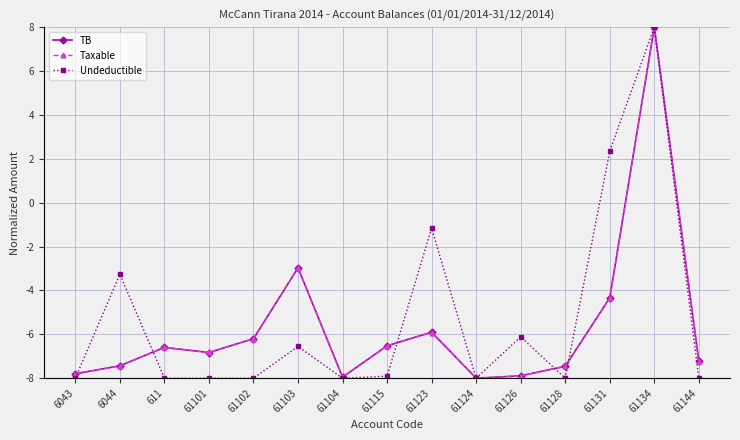

At which label does Taxable first exceed -6?

61103